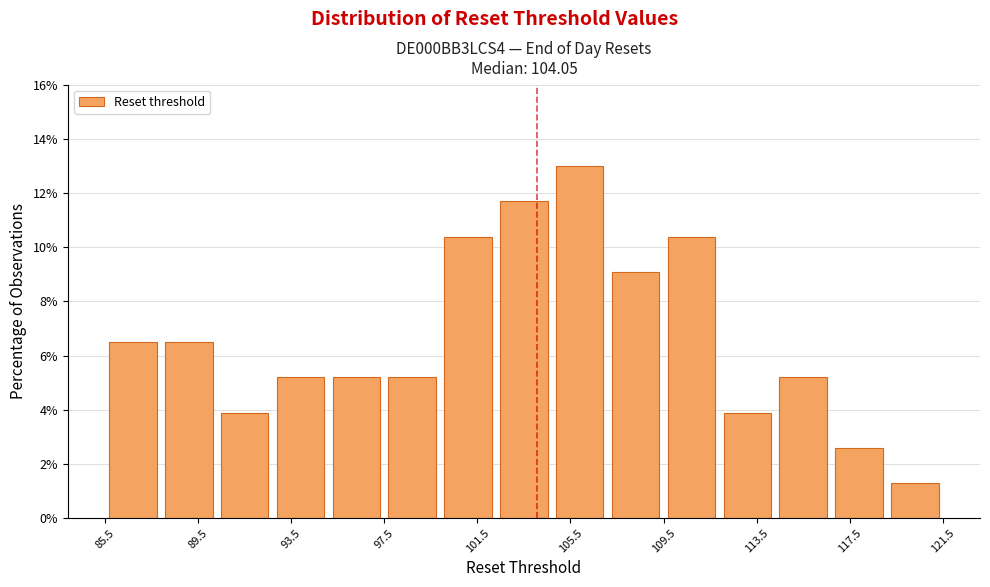

Reading left to right, transcribe this chart: for each bar, give the range it covers on the x-axis and its height. Neither the bar edges nor the heights are printed on the chart, so give them approximately, as read against the axes.

85.5 to 88.0: 6.4
88.0 to 90.5: 6.4
90.5 to 92.5: 3.8
92.5 to 95.0: 5.2
95.0 to 97.5: 5.2
97.5 to 100.0: 5.2
100.0 to 102.5: 10.4
102.5 to 104.5: 11.6
104.5 to 107.0: 13.0
107.0 to 109.5: 9.0
109.5 to 112.0: 10.4
112.0 to 114.5: 3.8
114.5 to 116.5: 5.2
116.5 to 119.0: 2.6
119.0 to 121.5: 1.2